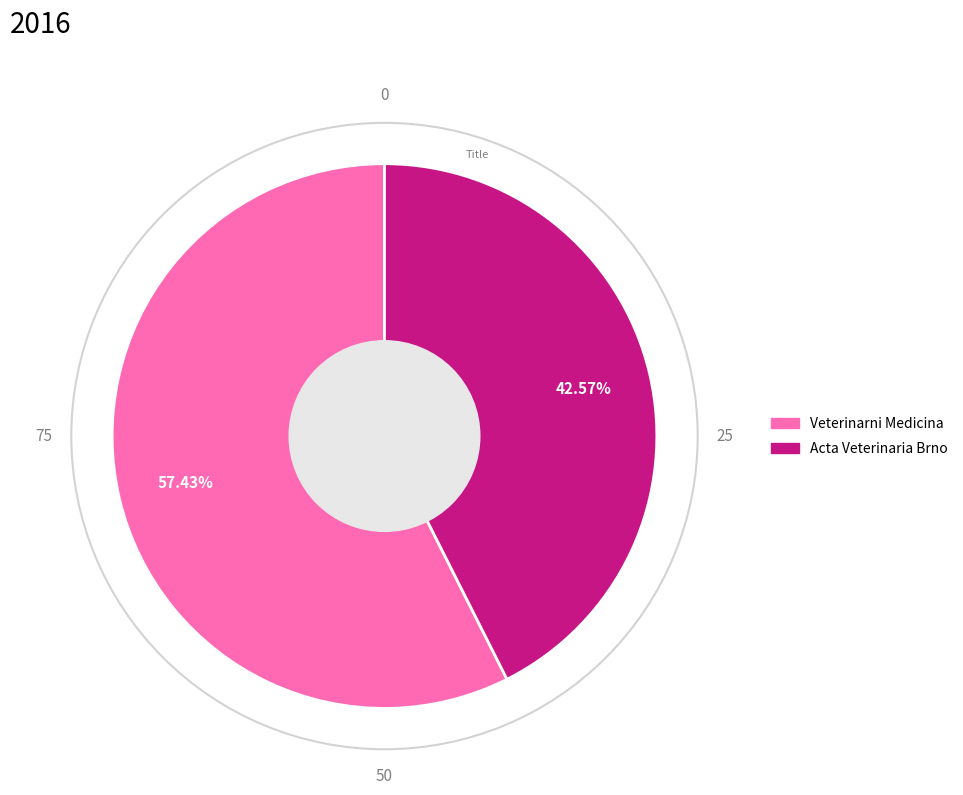

Do Veterinarni Medicina and Acta Veterinaria Brno together represent more than half of the pie?

Yes